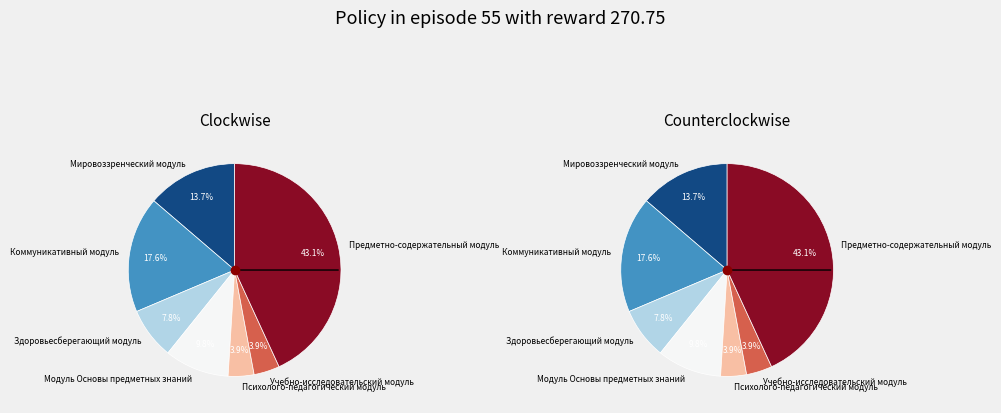

To the nearest percent, what portion does Психолого-педагогический модуль represent?

4%